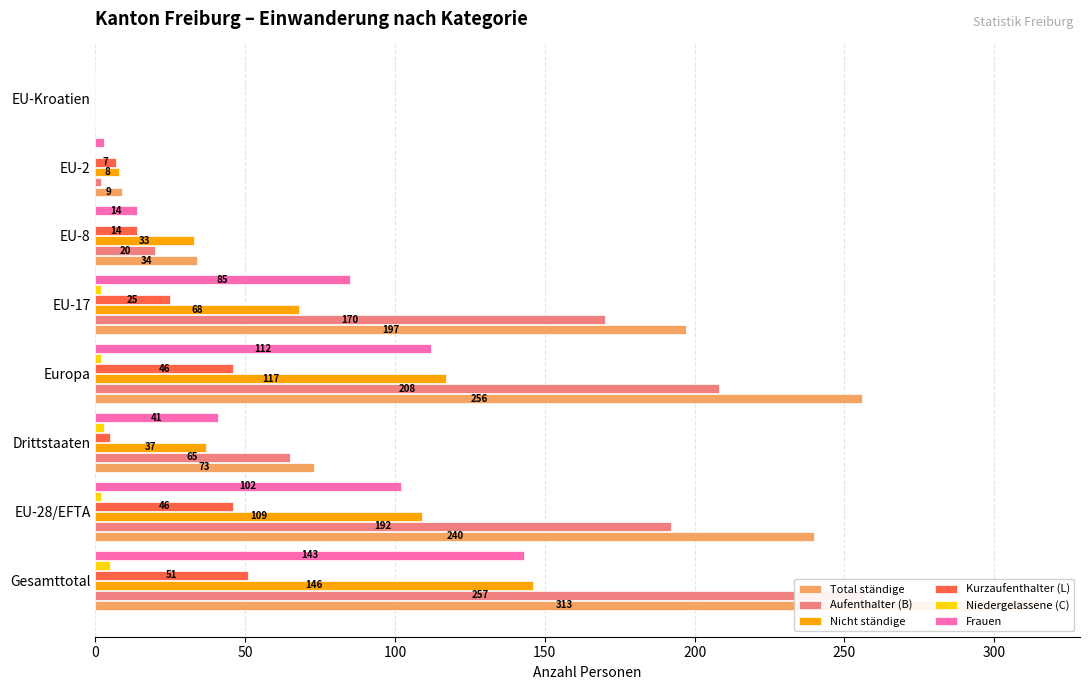

What is the difference between the highest and lowest values at 50?

238